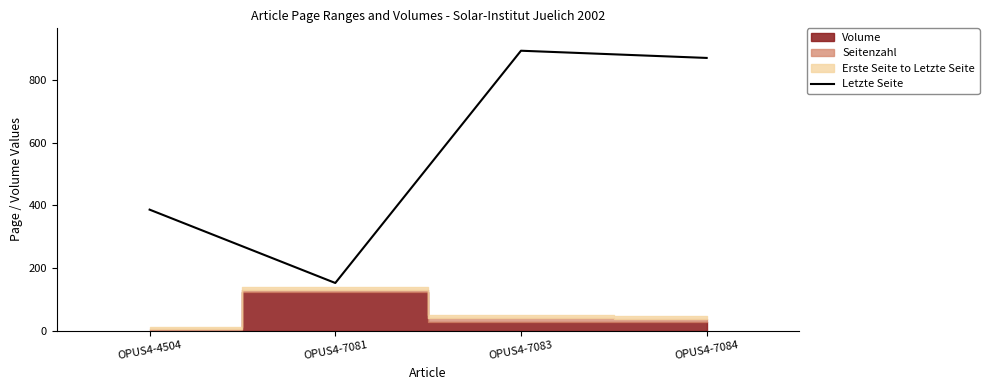

Does the chart have visible grid lines?

No